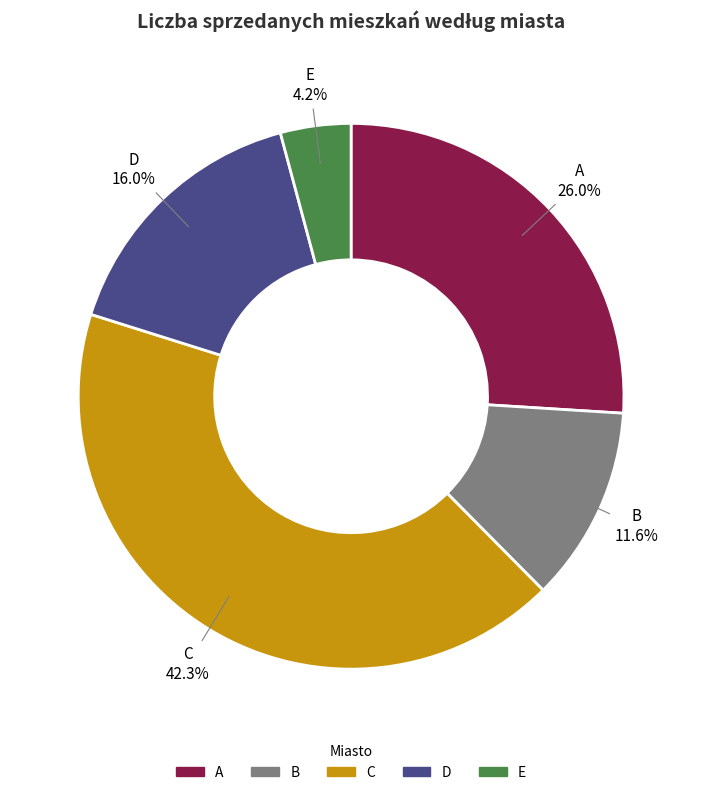

To the nearest percent, what is the difference between the B and C slice percentages?

31%